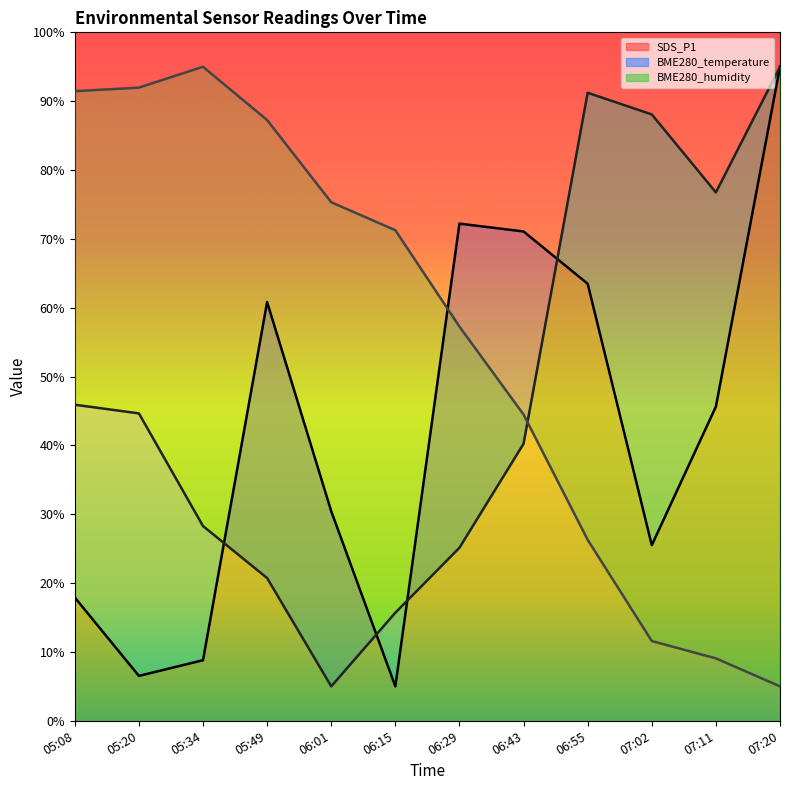

Which series has the largest total across all categories?

BME280_humidity